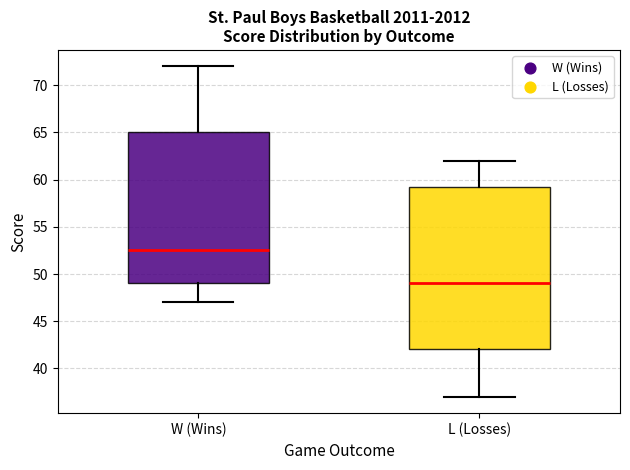

Which box has the lowest median line?

L (Losses)